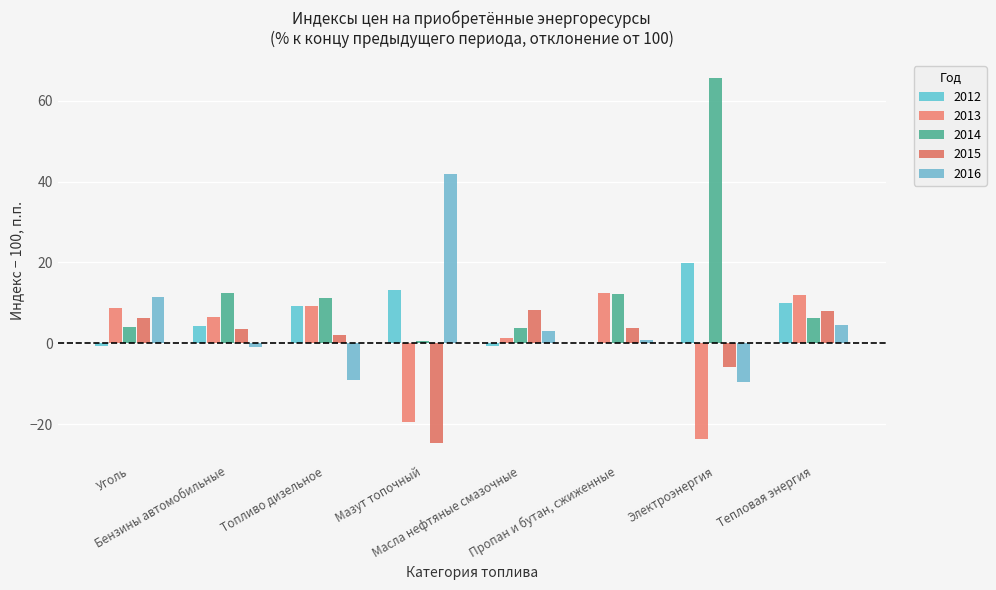

Which series has the largest range (max minus min)?

2014